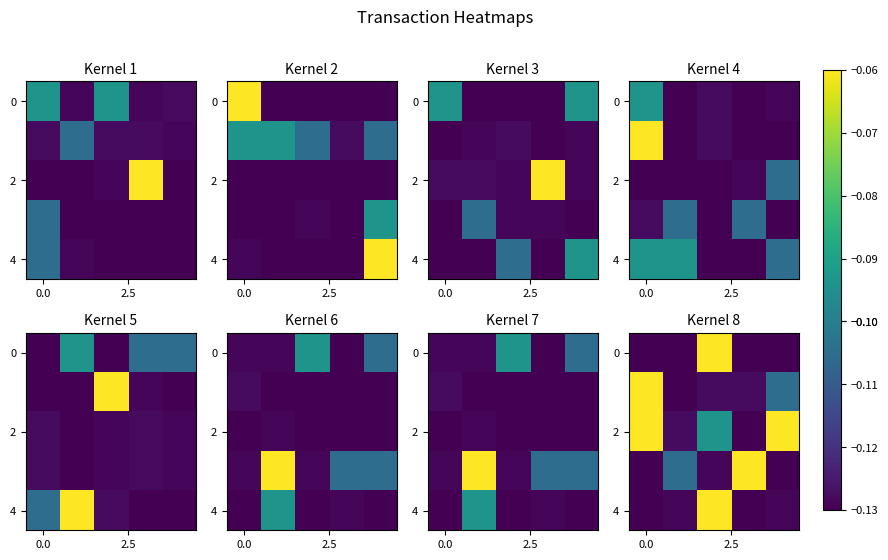

What is the maximum value shown in the chart?

-0.1